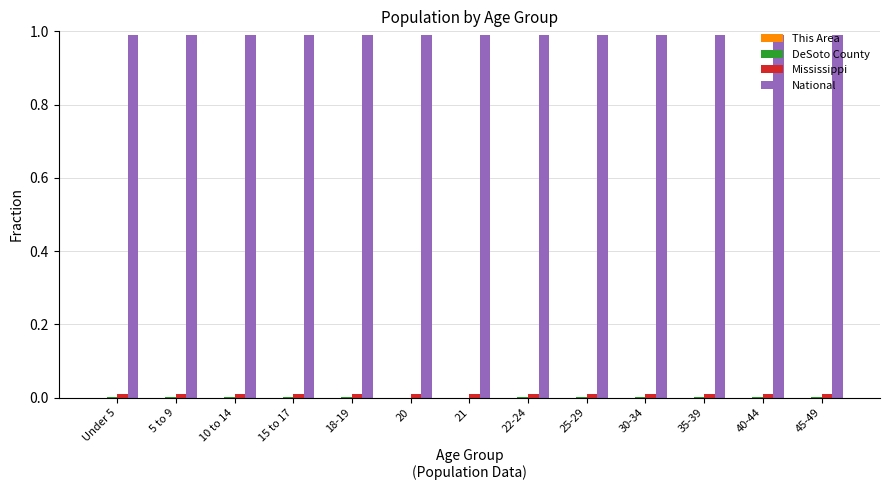

How many groups of bars are there?

13